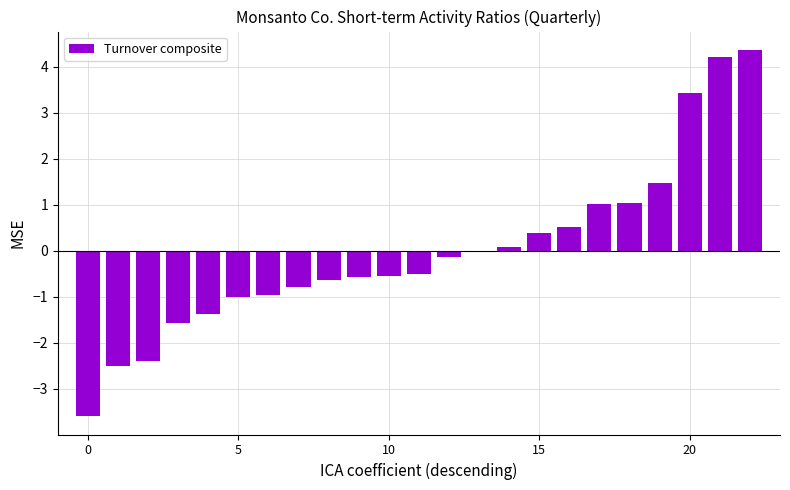

How many categories are shown in the chart?

23